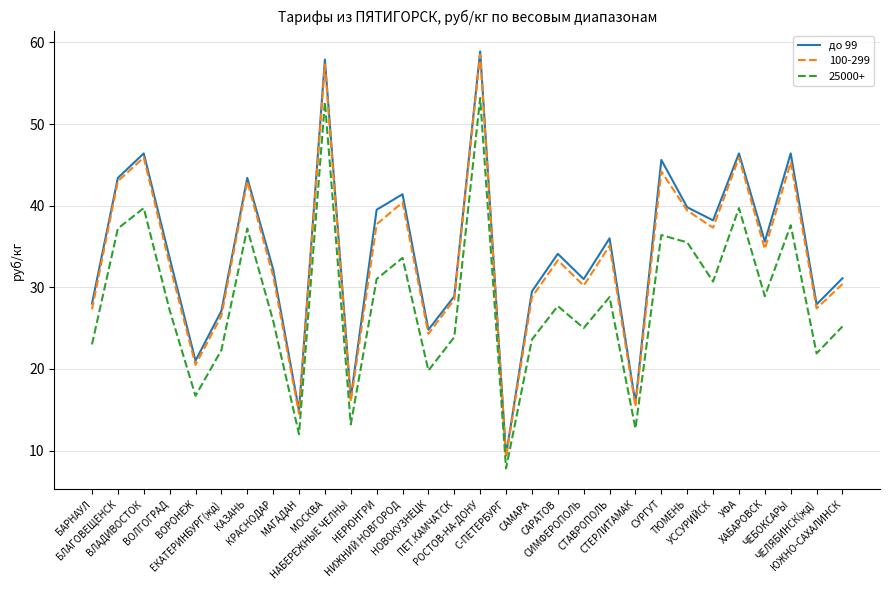

Which series has the widest spread of values?

до 99